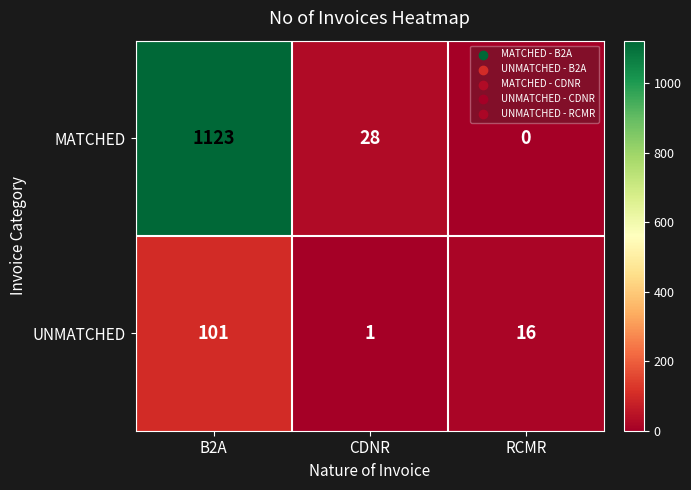

Count the number of categories in the chart.

3